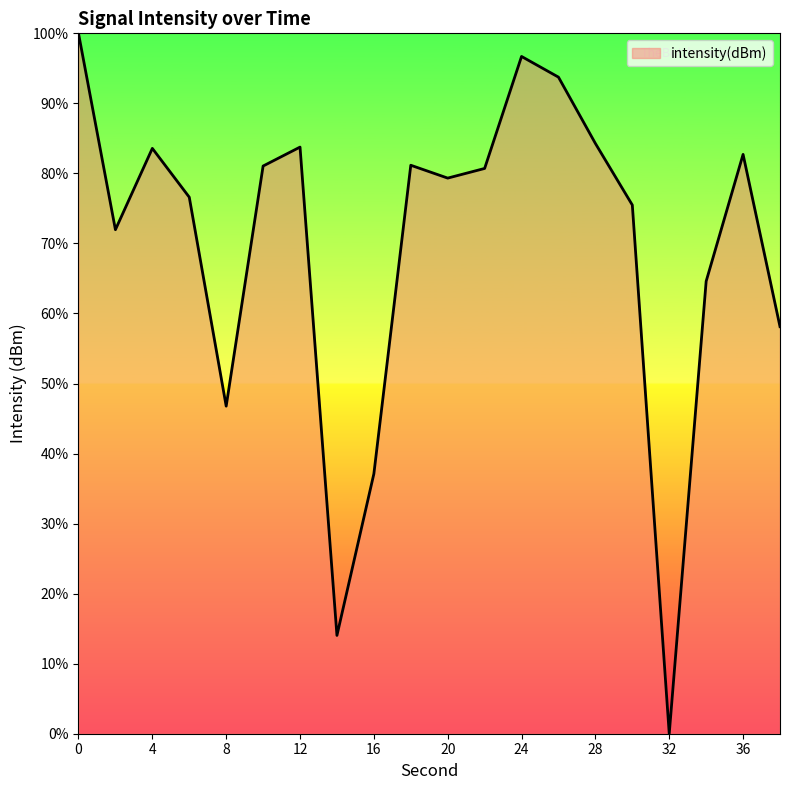

Does the chart display data point markers on the line(s)?

No